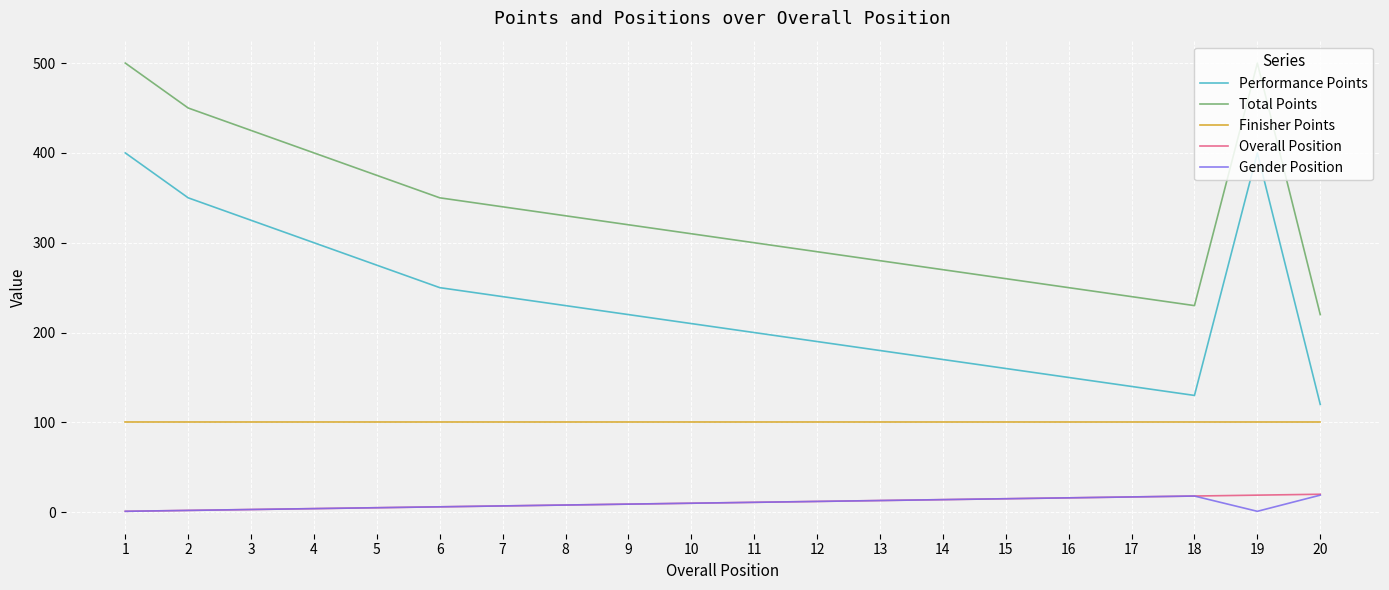

What is the maximum value shown in the chart?

500